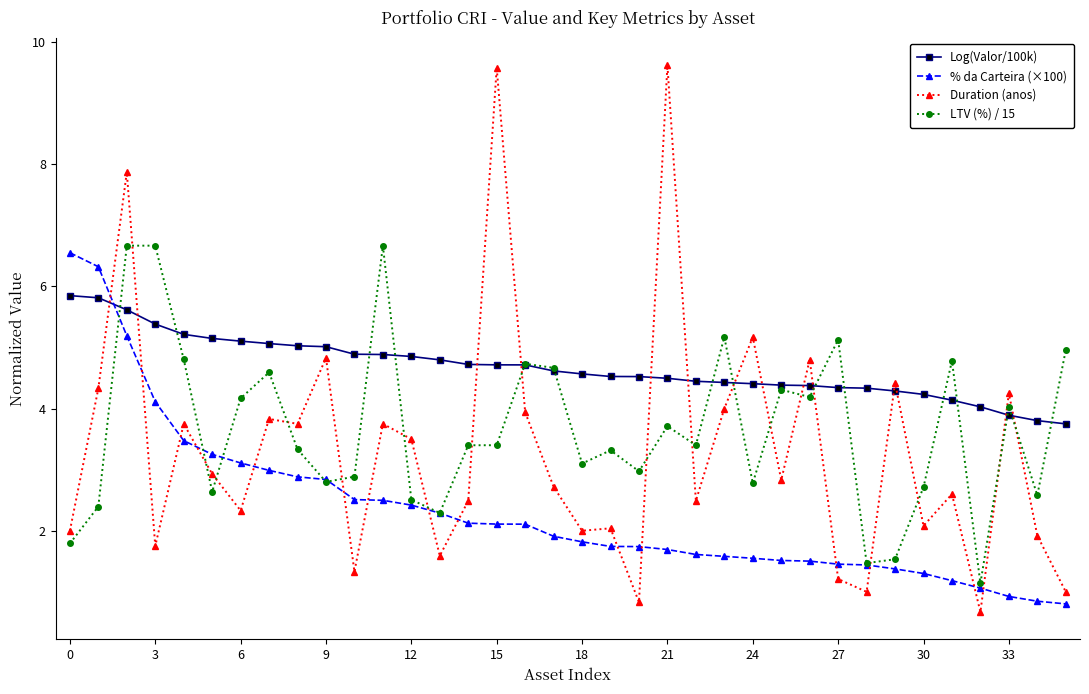

How many times do Duration (anos) and Log(Valor/100k) cross each other?

14